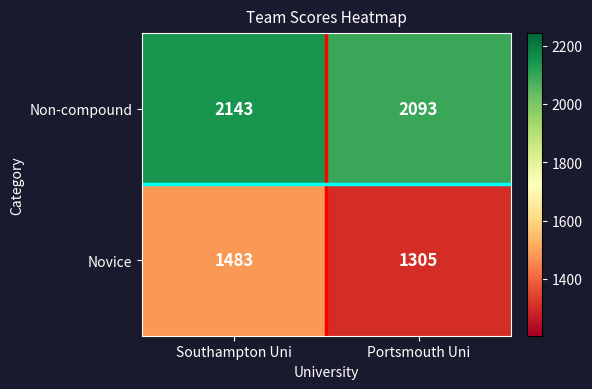

Which series has the largest total across all categories?

Non-compound